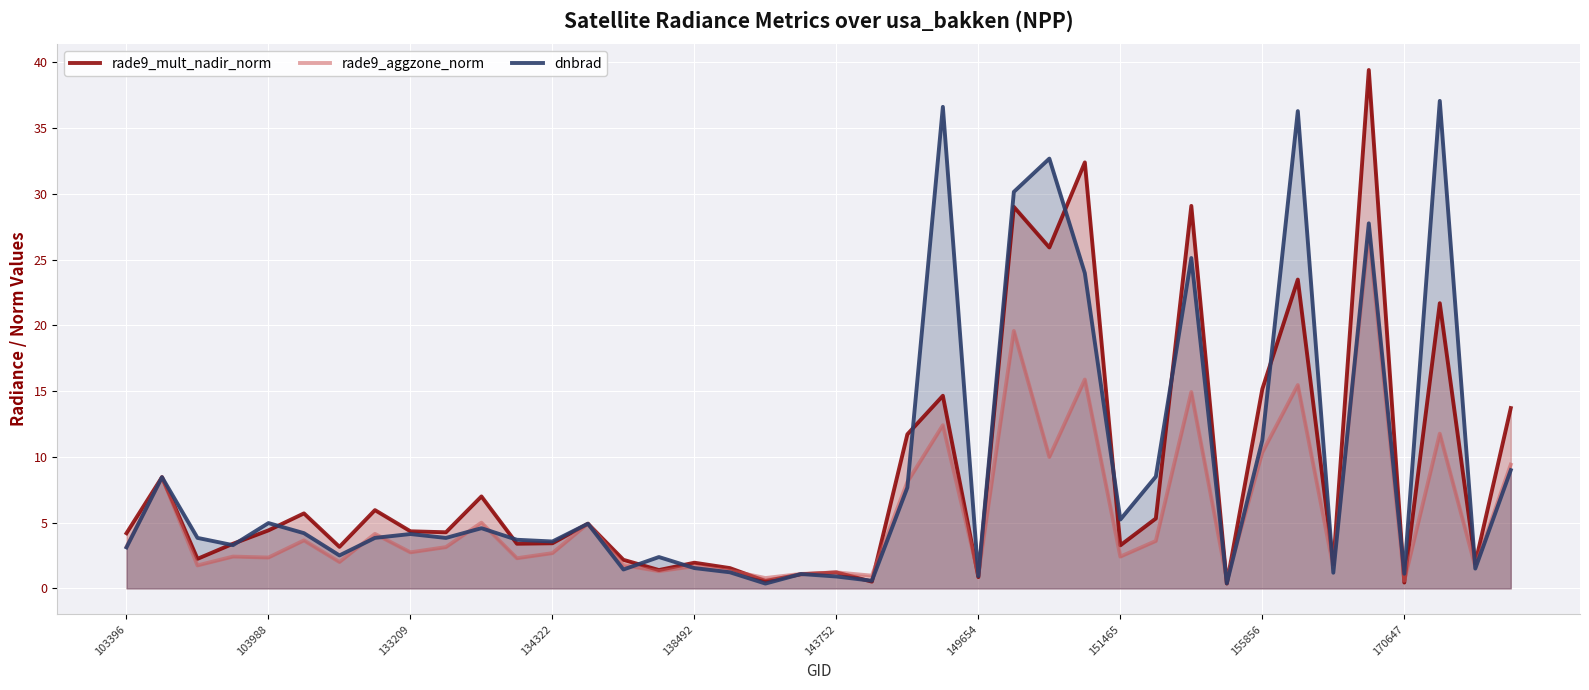

Is it true that rade9_mult_nadir_norm equals 32.4 at 27?

True